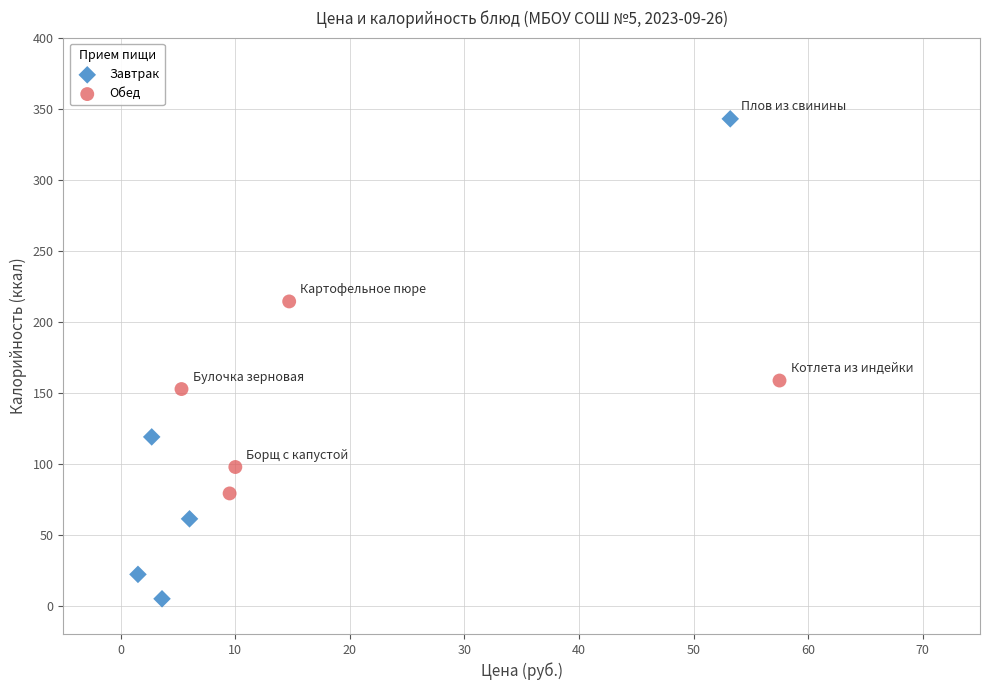

What are all the series names shown in the legend?

Завтрак, Обед